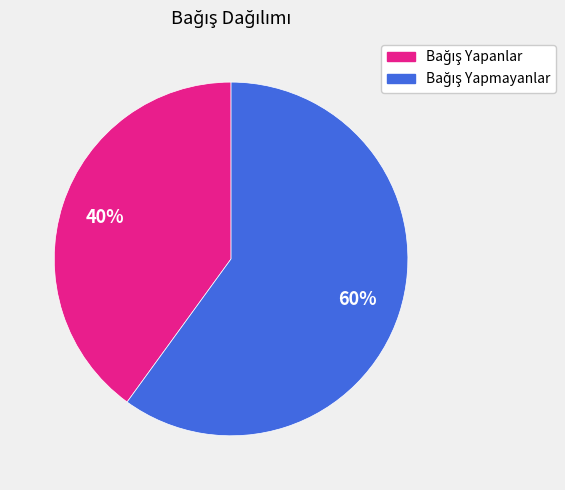

How many slices are in this pie chart?

2